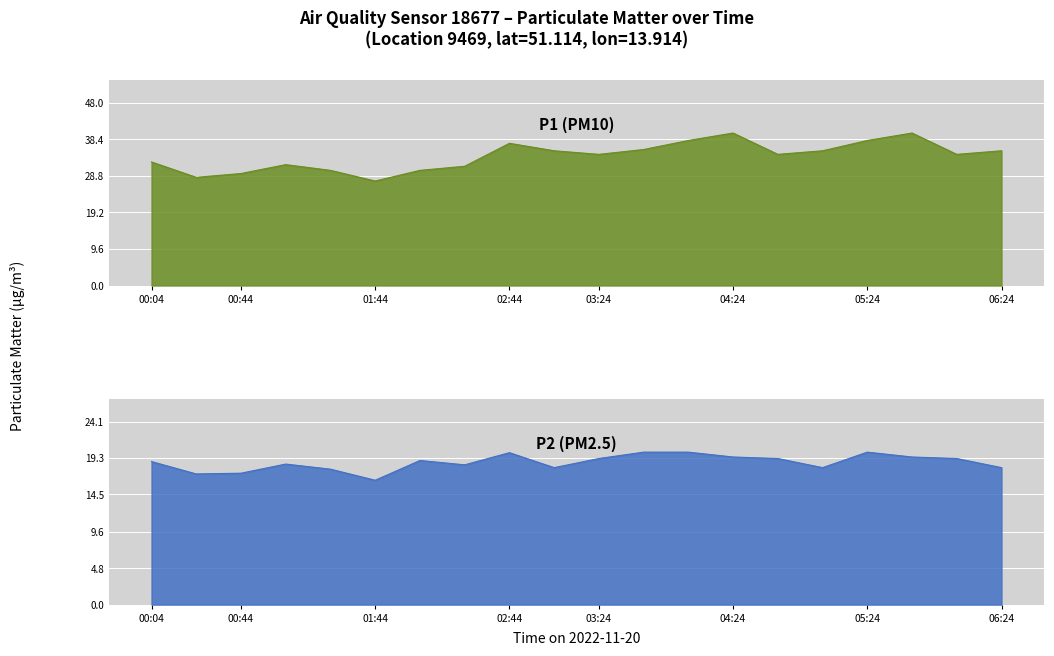

Where does the P1 series first go above 34?

02:44